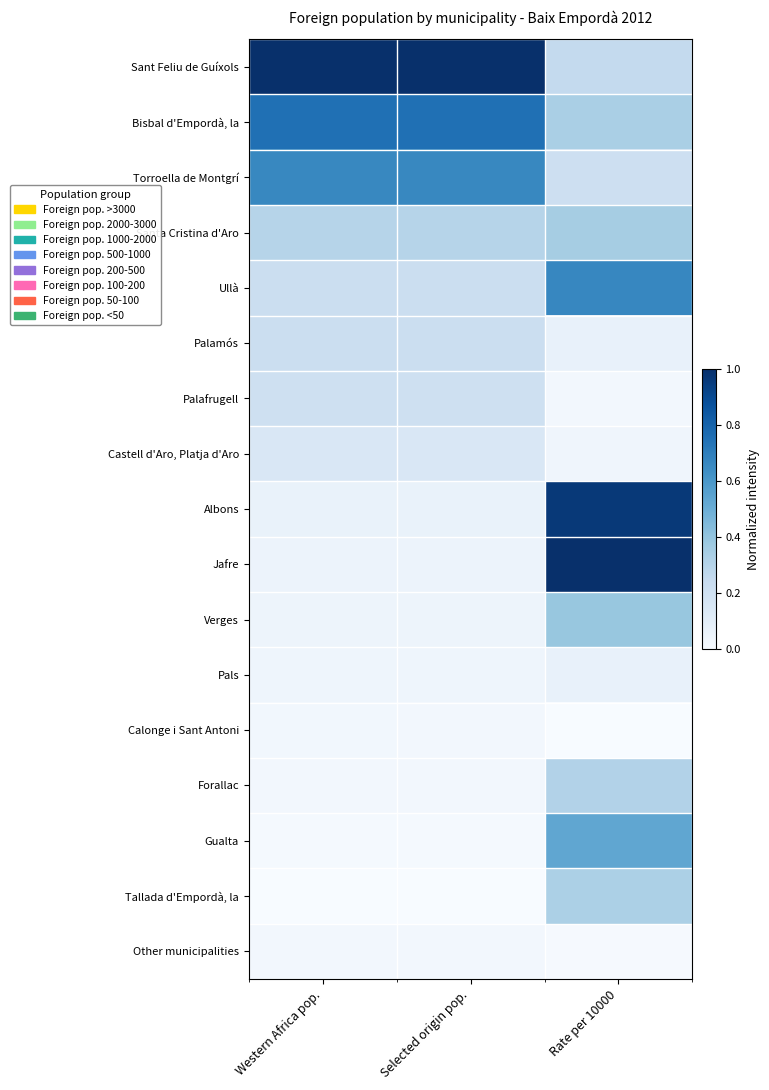

Reading right to left, what are all the values shown in this chart?

Sant Feliu de Guíxols: Rate per 10000=0.3	Selected origin pop.=1.0	Western Africa pop.=1.0
Bisbal d'Empordà, la: Rate per 10000=0.3	Selected origin pop.=0.8	Western Africa pop.=0.8
Torroella de Montgrí: Rate per 10000=0.2	Selected origin pop.=0.7	Western Africa pop.=0.7
Santa Cristina d'Aro: Rate per 10000=0.4	Selected origin pop.=0.3	Western Africa pop.=0.3
Ullà: Rate per 10000=0.7	Selected origin pop.=0.2	Western Africa pop.=0.2
Palamós: Rate per 10000=0.1	Selected origin pop.=0.2	Western Africa pop.=0.2
Palafrugell: Rate per 10000=0.0	Selected origin pop.=0.2	Western Africa pop.=0.2
Castell d'Aro, Platja d'Aro: Rate per 10000=0.0	Selected origin pop.=0.2	Western Africa pop.=0.2
Albons: Rate per 10000=1.0	Selected origin pop.=0.1	Western Africa pop.=0.1
Jafre: Rate per 10000=1.0	Selected origin pop.=0.1	Western Africa pop.=0.1
Verges: Rate per 10000=0.4	Selected origin pop.=0.0	Western Africa pop.=0.0
Pals: Rate per 10000=0.1	Selected origin pop.=0.0	Western Africa pop.=0.0
Calonge i Sant Antoni: Rate per 10000=0.0	Selected origin pop.=0.0	Western Africa pop.=0.0
Forallac: Rate per 10000=0.3	Selected origin pop.=0.0	Western Africa pop.=0.0
Gualta: Rate per 10000=0.5	Selected origin pop.=0.0	Western Africa pop.=0.0
Tallada d'Empordà, la: Rate per 10000=0.3	Selected origin pop.=0.0	Western Africa pop.=0.0
Other municipalities: Rate per 10000=0.0	Selected origin pop.=0.0	Western Africa pop.=0.0